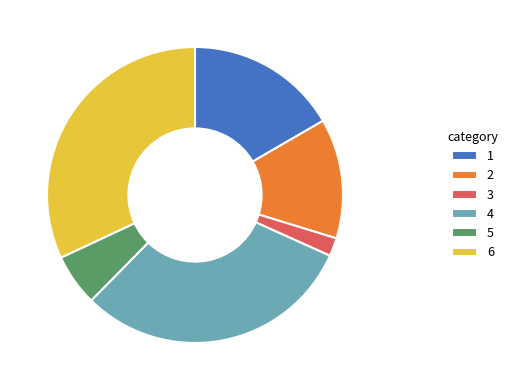

Combined, do 1 and 2 account for over 50%?

No